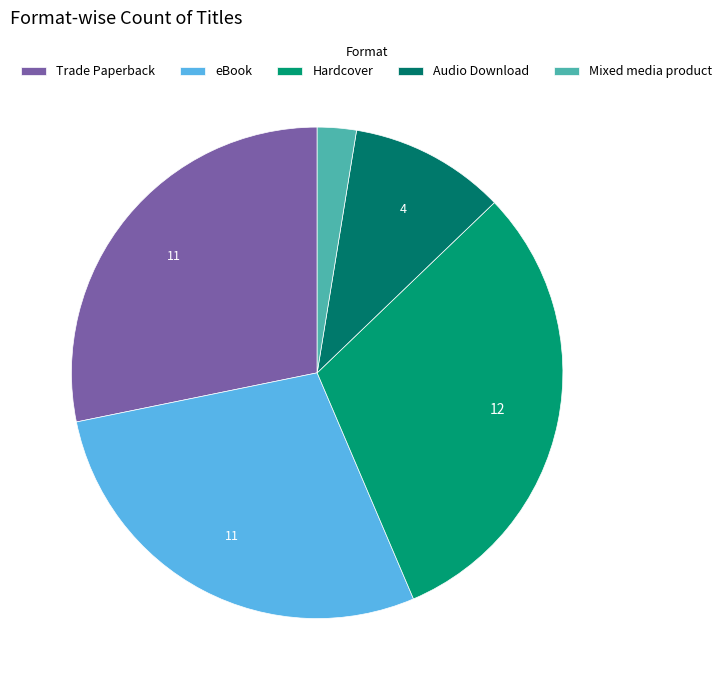

To the nearest percent, what percentage of the pie is Mixed media product?

3%